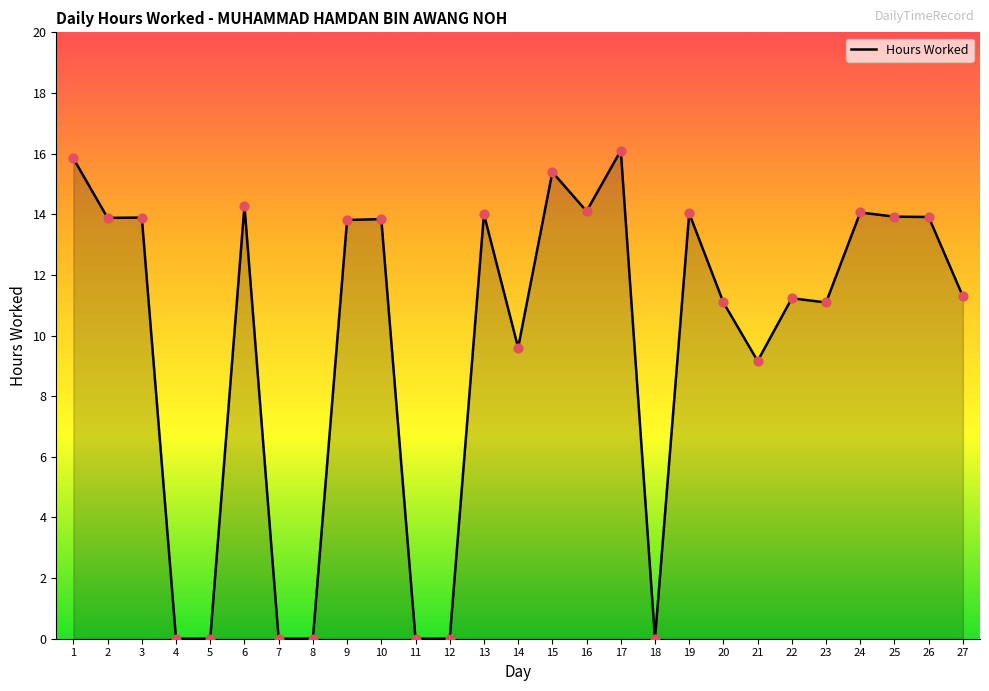

What is the change in value from 18 to 21?

+9.2